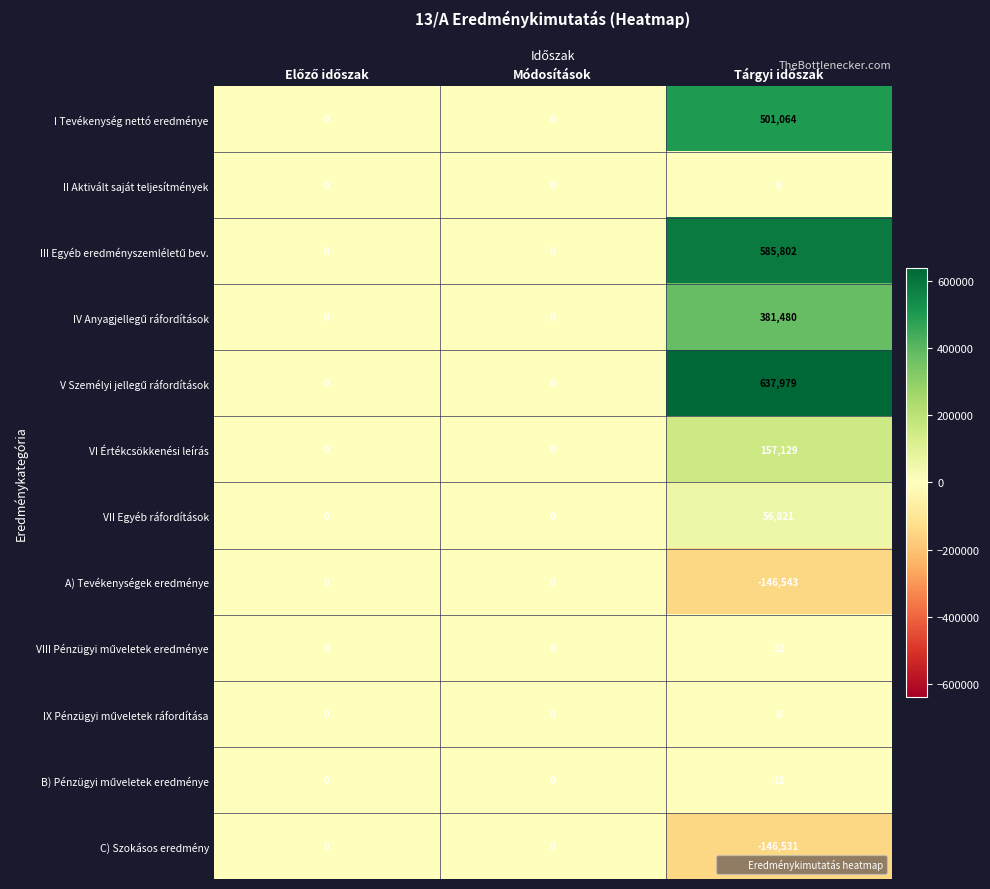

The value of II Aktivált saját teljesítmények at Módosítások is 0. True or false?

True